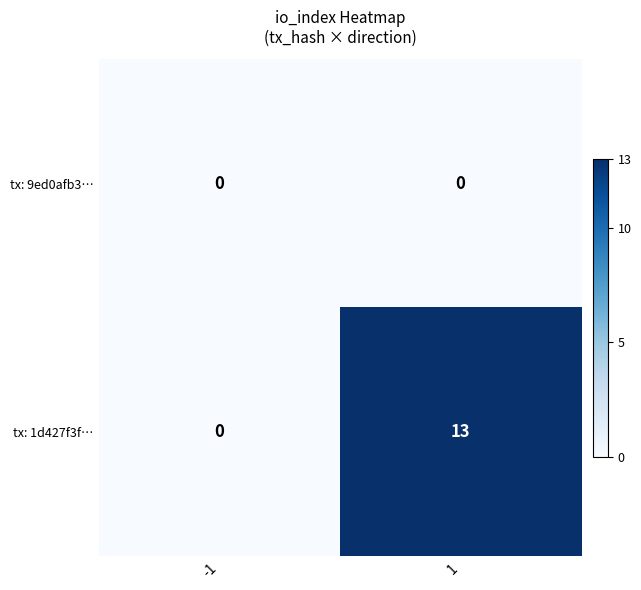

How many data points in tx: 1d427f3f… are less than 13?

1